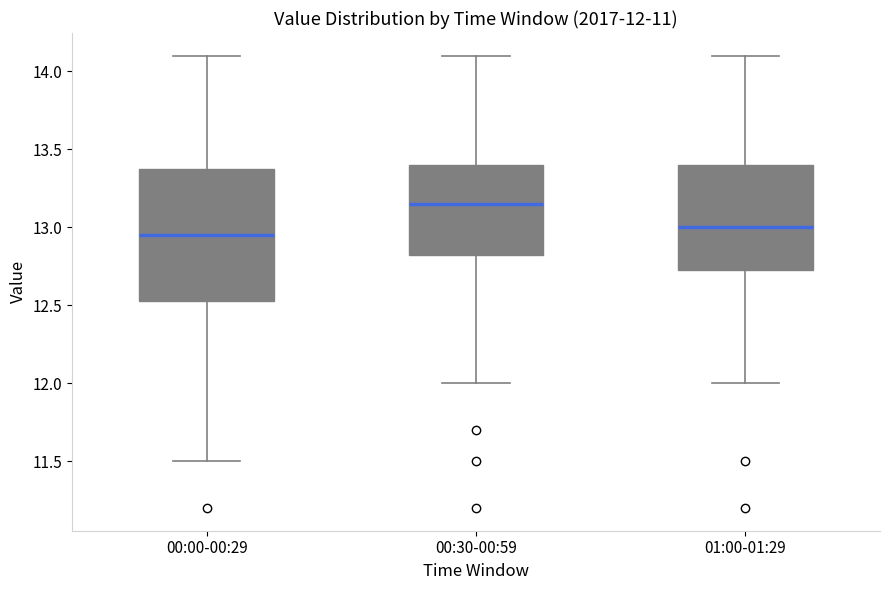

Which box's median line is the lowest?

00:00-00:29